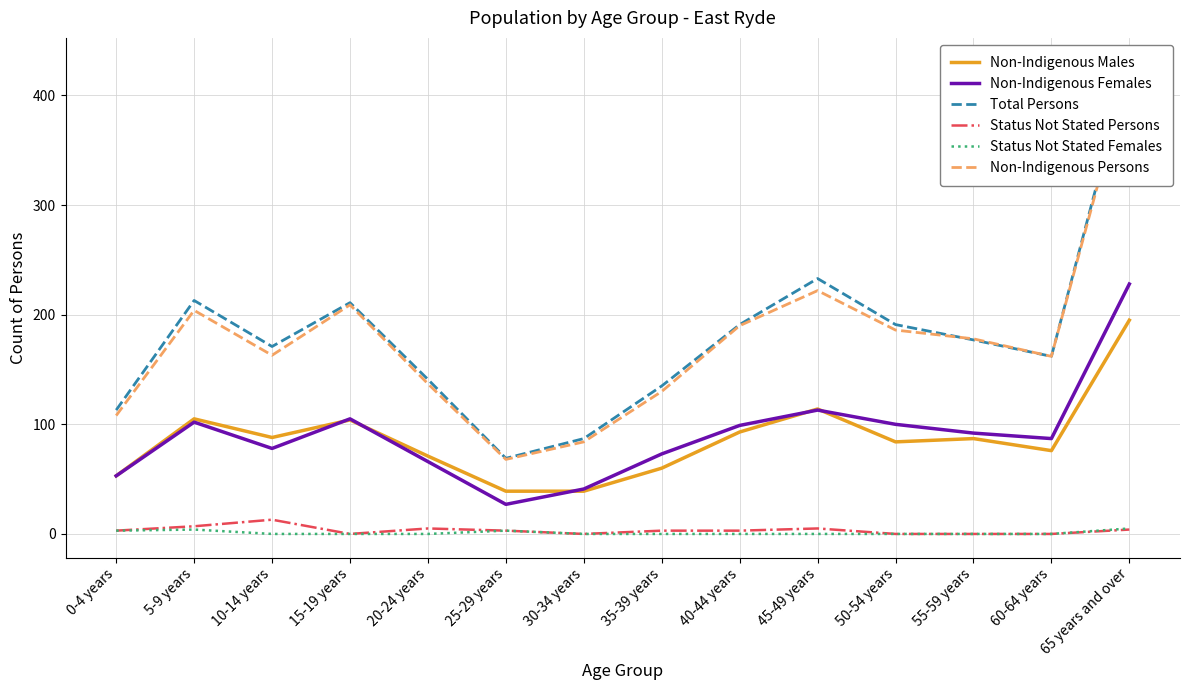

How many lines are shown in the chart?

6